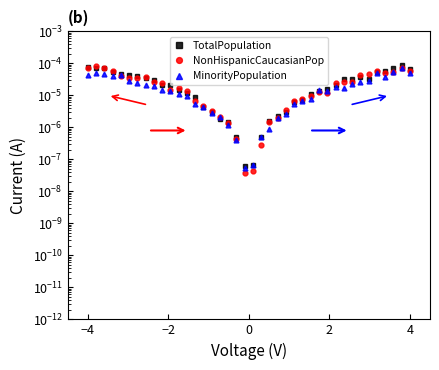

True or false: MinorityPopulation and NonHispanicCaucasianPop cross at least once.

True